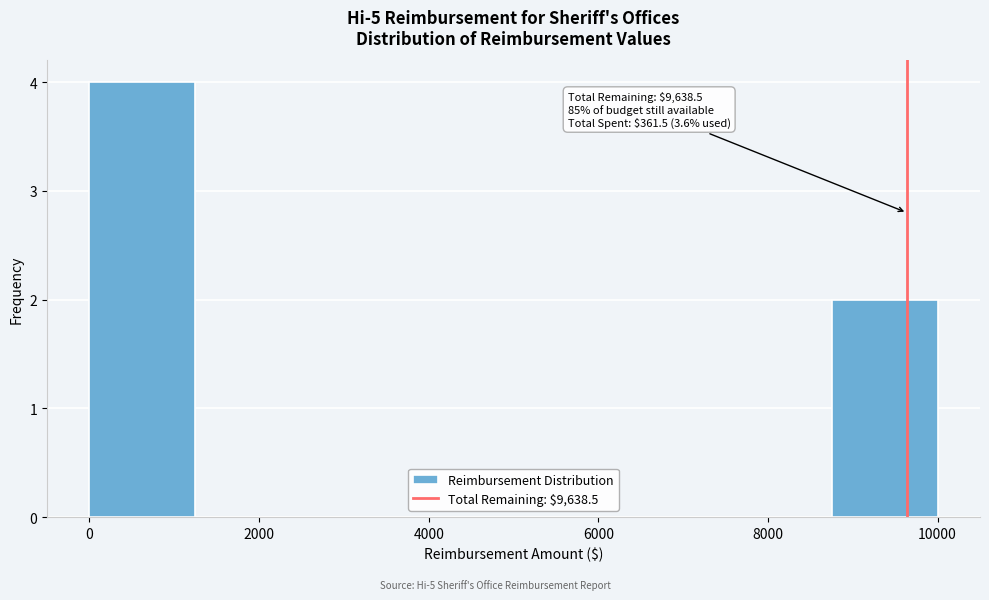

Over which range of the x-axis is the bar tallest?

0 to 1250